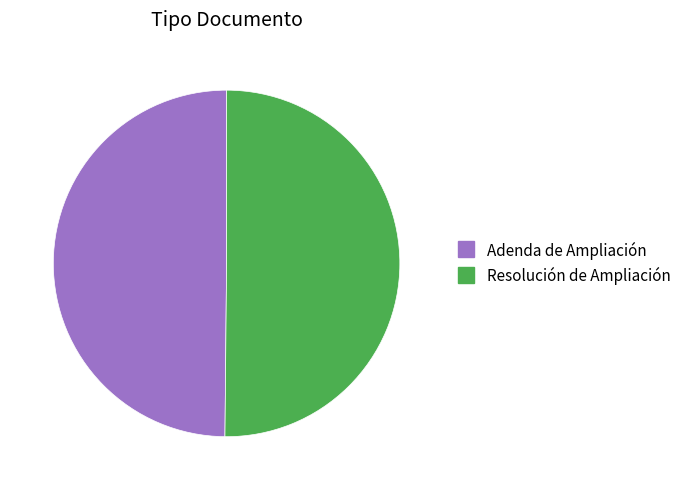

How many segments does this pie chart have?

2